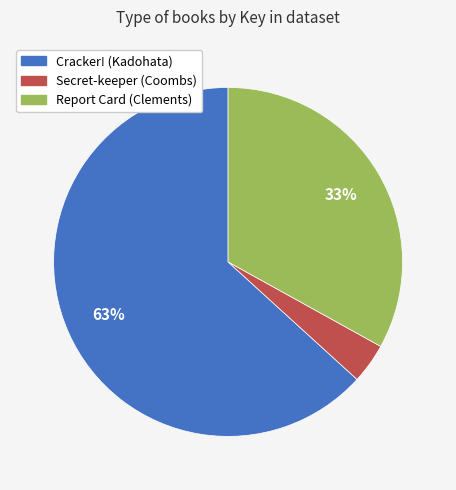

Which category has the biggest portion of the pie?

Cracker! (Kadohata)